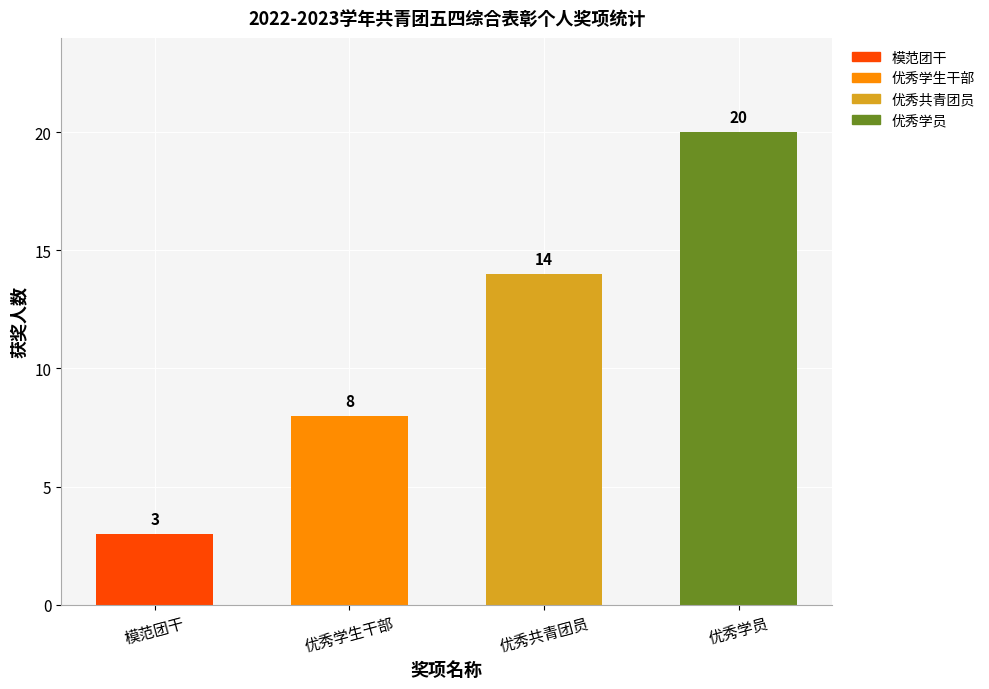

Reading left to right, what are all the values shown in this chart?

模范团干=3	优秀学生干部=8	优秀共青团员=14	优秀学员=20